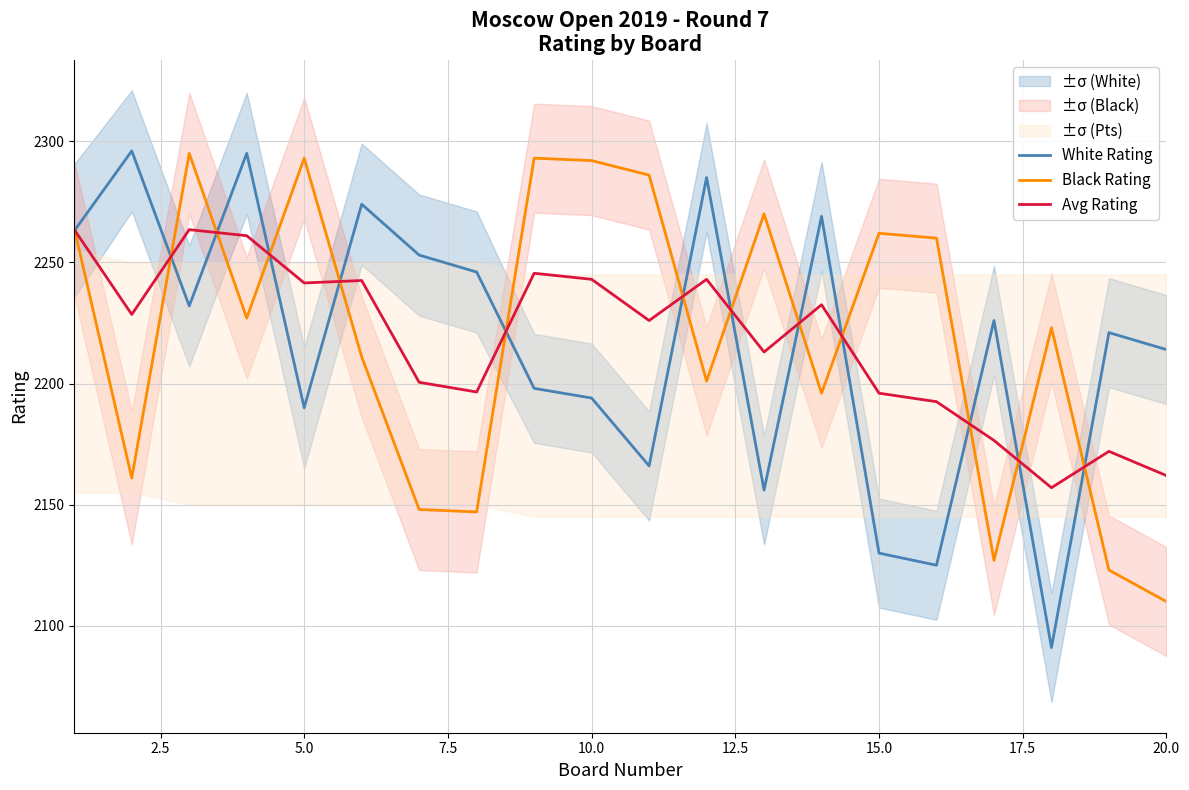

Is it true that White Rating equals 3101.0 at 15.0?

False